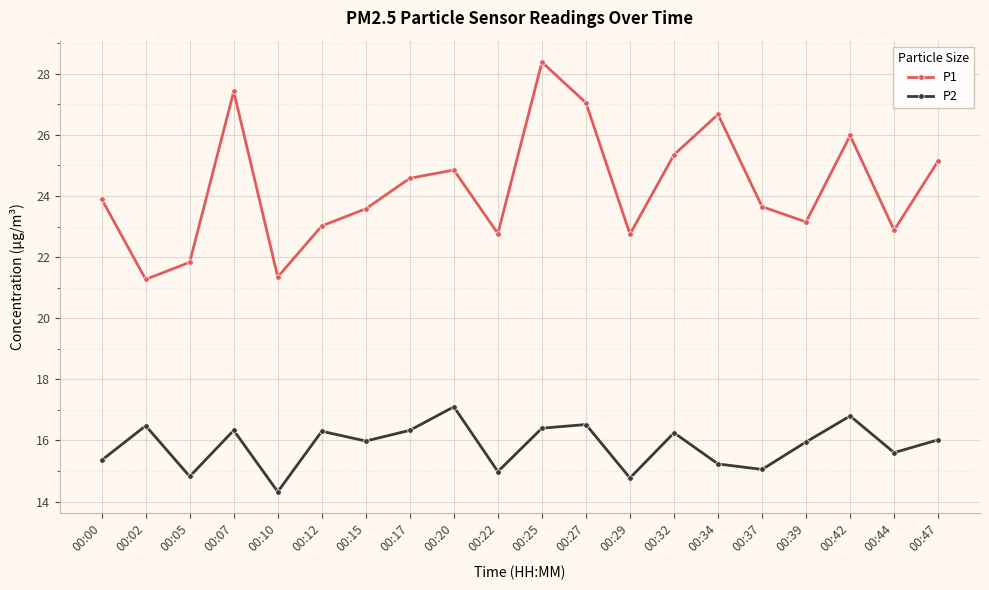

At how many categories does at least one series exceed 16?

20